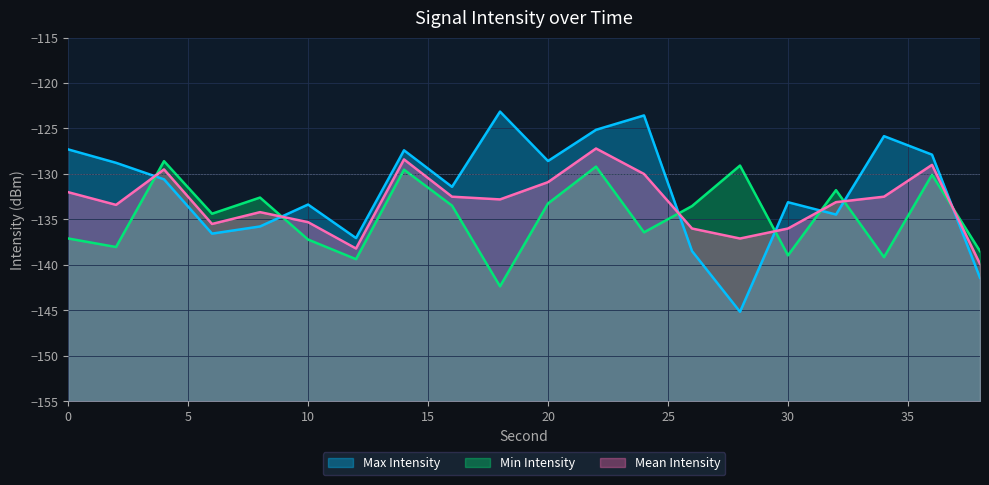

What is the value of the Mean Intensity point at the 17th from the left?

-133.1